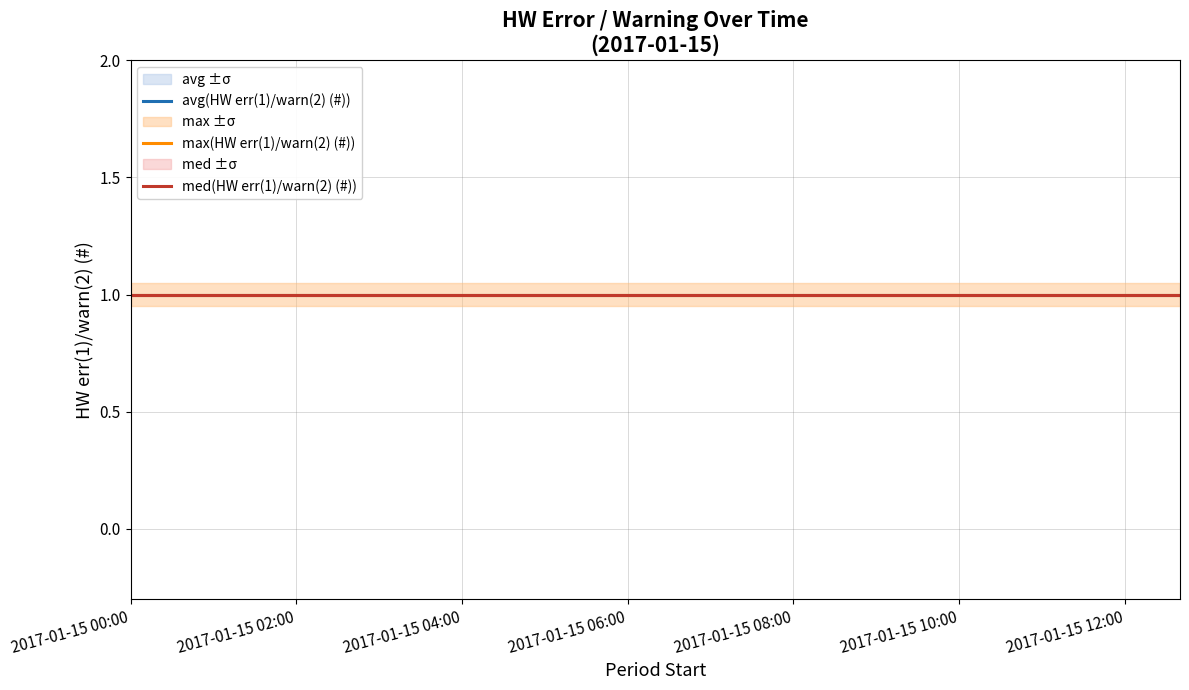

True or false: min(HW err(1)/warn(2) (#)) and avg(HW err(1)/warn(2) (#)) cross at least once.

False